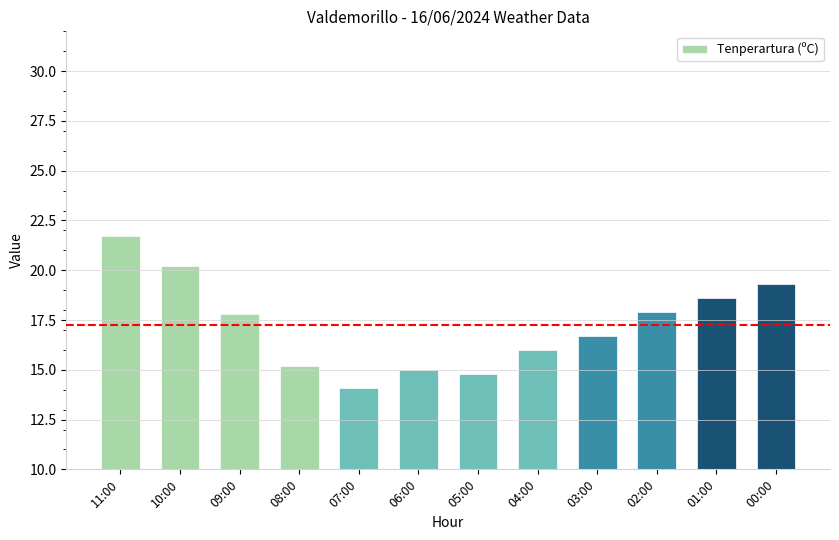

Reading left to right, transcribe all the data shown in this chart.

11:00=21.7	10:00=20.2	09:00=17.8	08:00=15.2	07:00=14.1	06:00=15.0	05:00=14.8	04:00=16.0	03:00=16.7	02:00=17.9	01:00=18.6	00:00=19.3